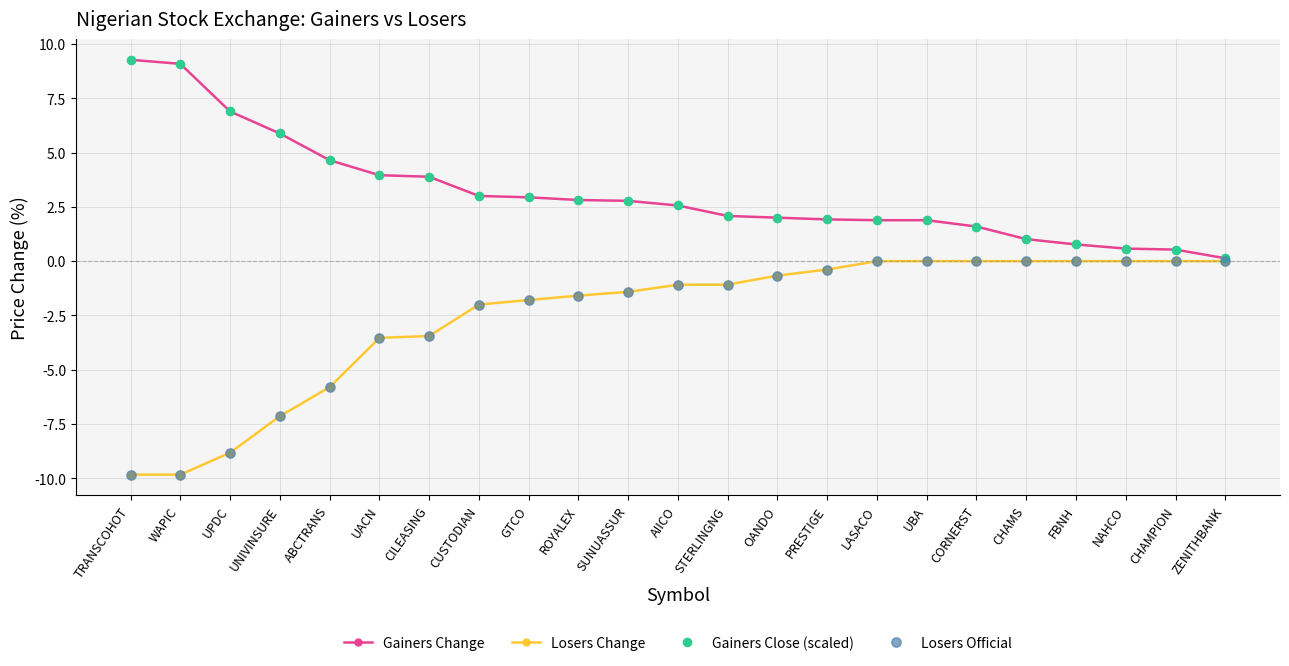

What is the spread (max minus min) of values at NAHCO?

0.6